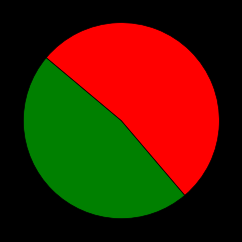

Is there a majority slice in this chart?

Yes